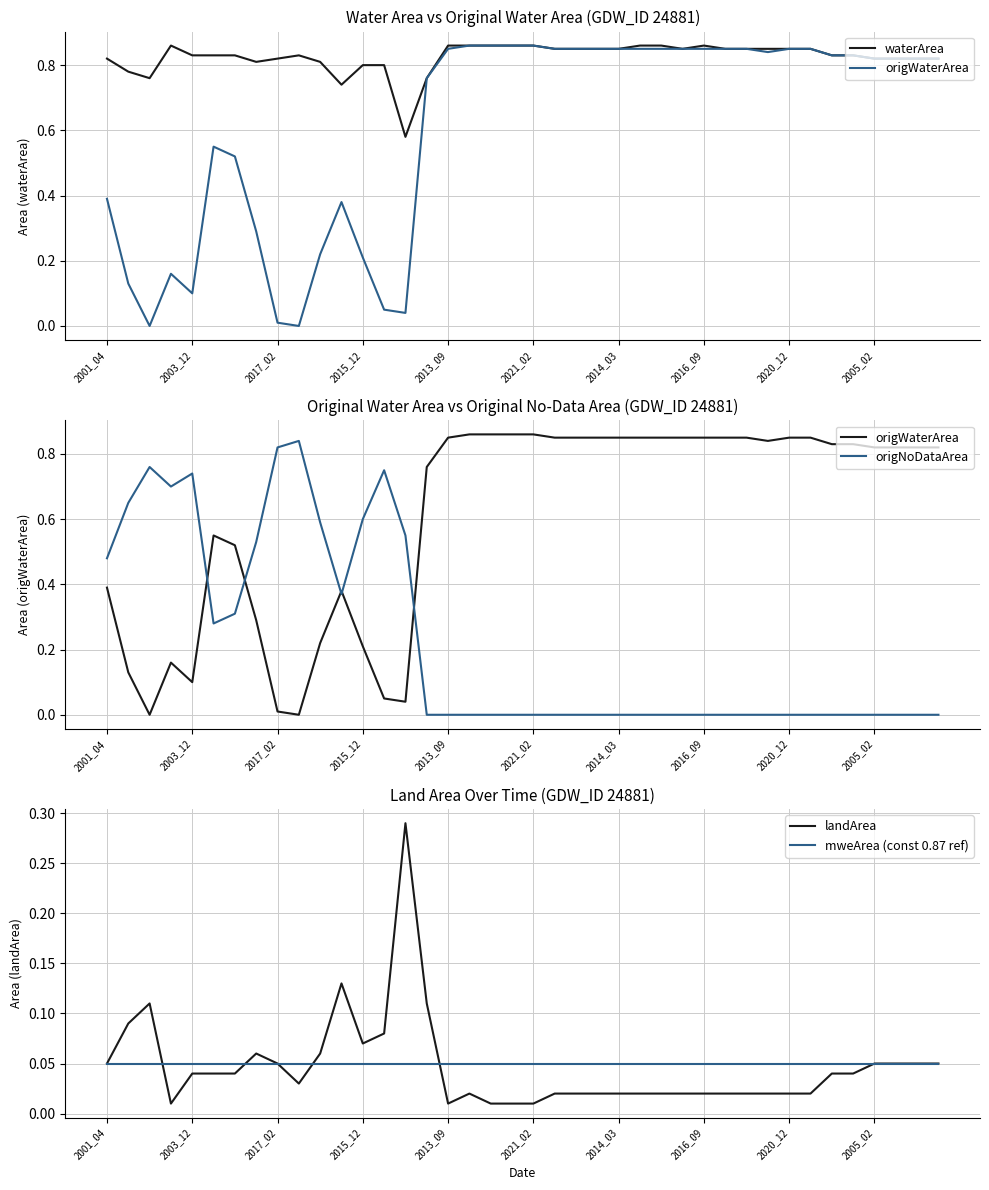

What is the difference between the highest and lowest values at 33?

0.8